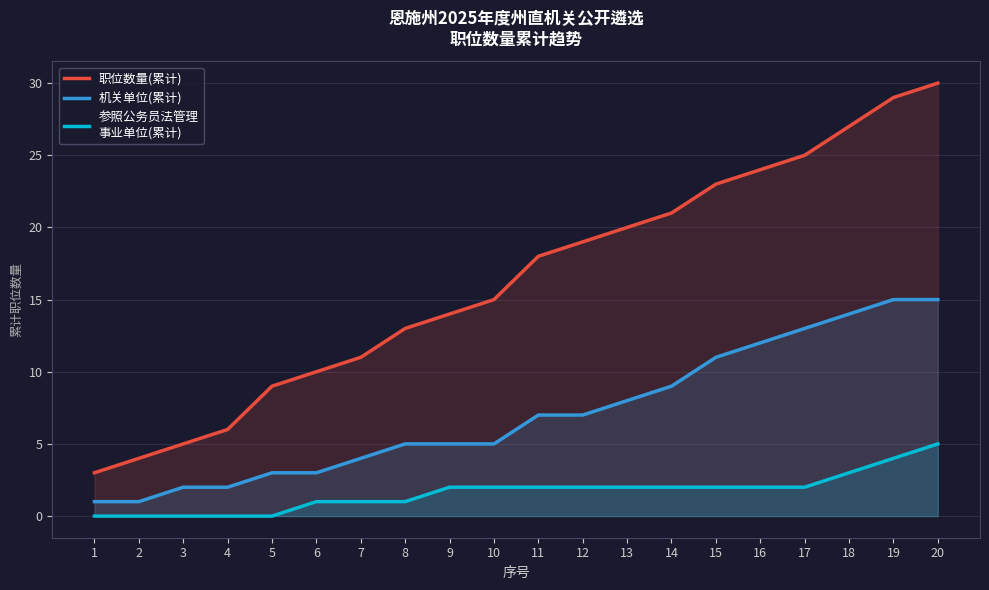

True or false: 机关单位(累计) and 职位数量(累计) cross at least once.

False